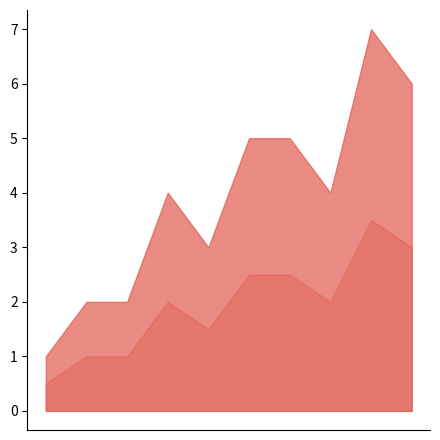

What is the maximum value shown in the chart?

7.0